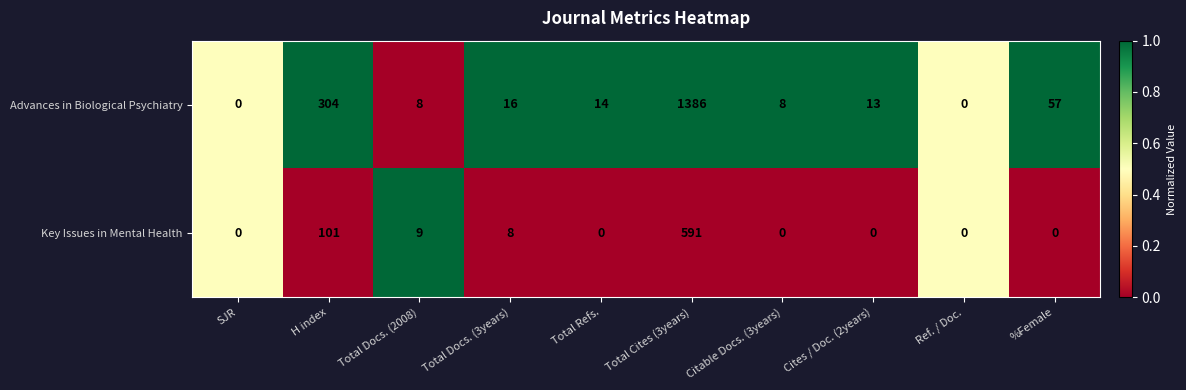

Which series changed the most between H index and Ref. / Doc.?

Advances in Biological Psychiatry